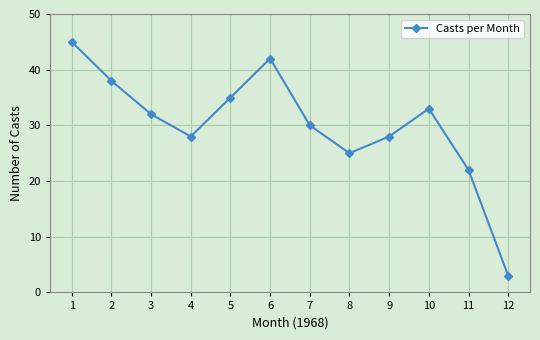

What is the maximum value shown in the chart?

45